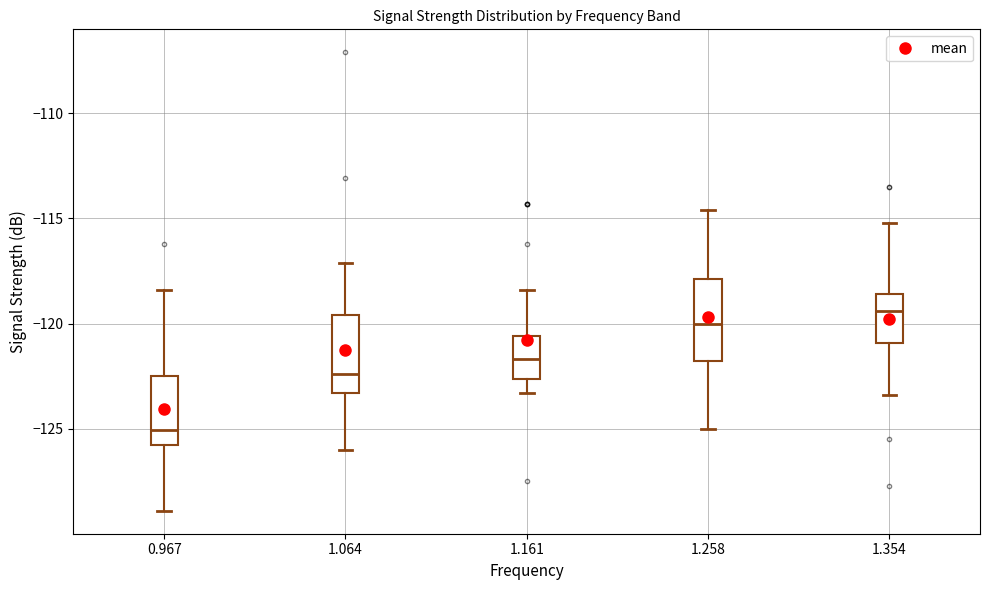

Reading left to right, transcribe this box plot: for each box, give where its median line is, the range the box spans, and where its two whiskers end, as read against the y-axis. The values are not printed on the chart, so give them approximately, as read against the axis.

0.967: median -125.0, box -126.0 to -122.5, whiskers -129.0 to -118.5
1.064: median -122.5, box -123.5 to -119.5, whiskers -126.0 to -117.0
1.161: median -121.5, box -122.5 to -120.5, whiskers -123.5 to -118.5
1.258: median -120.0, box -122.0 to -118.0, whiskers -125.0 to -114.5
1.354: median -119.5, box -121.0 to -118.5, whiskers -123.5 to -115.0